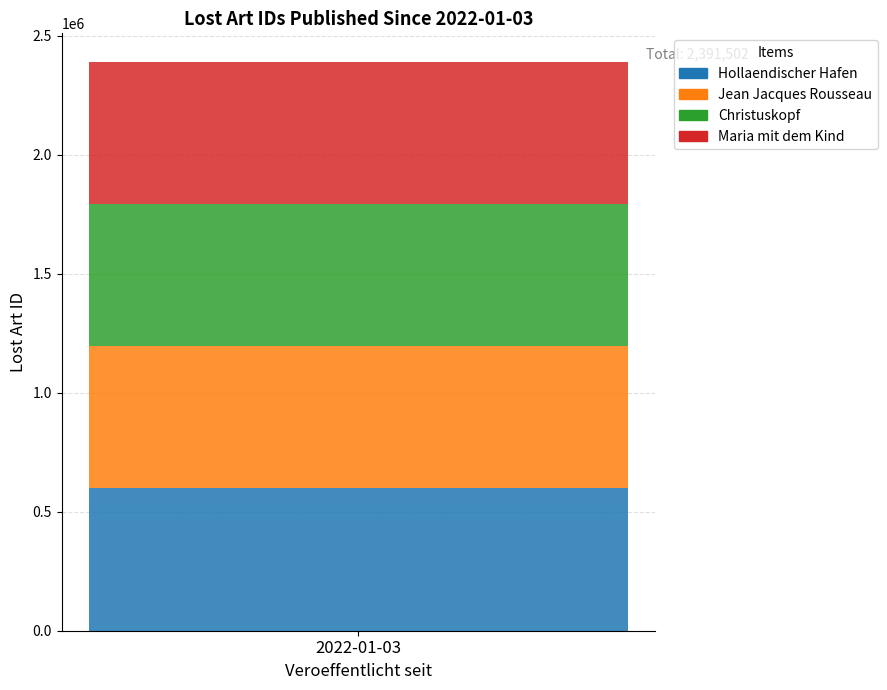

What is the maximum value for Hollaendischer Hafen?

597869